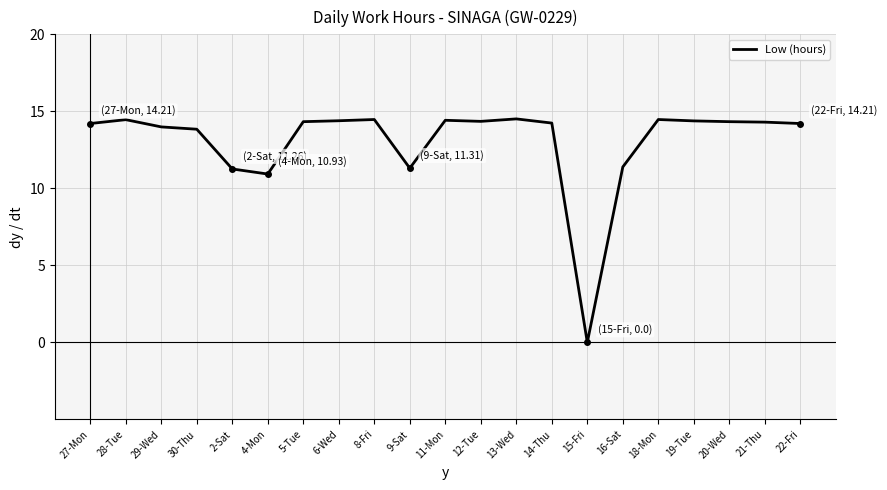

True or false: the data shows 11.3 at 2-Sat.

True